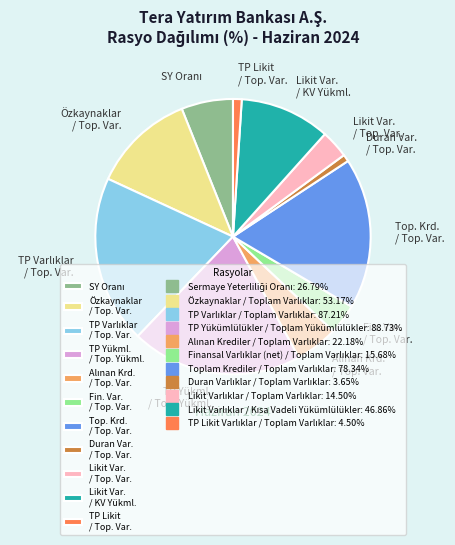

Does any single category account for the majority?

No